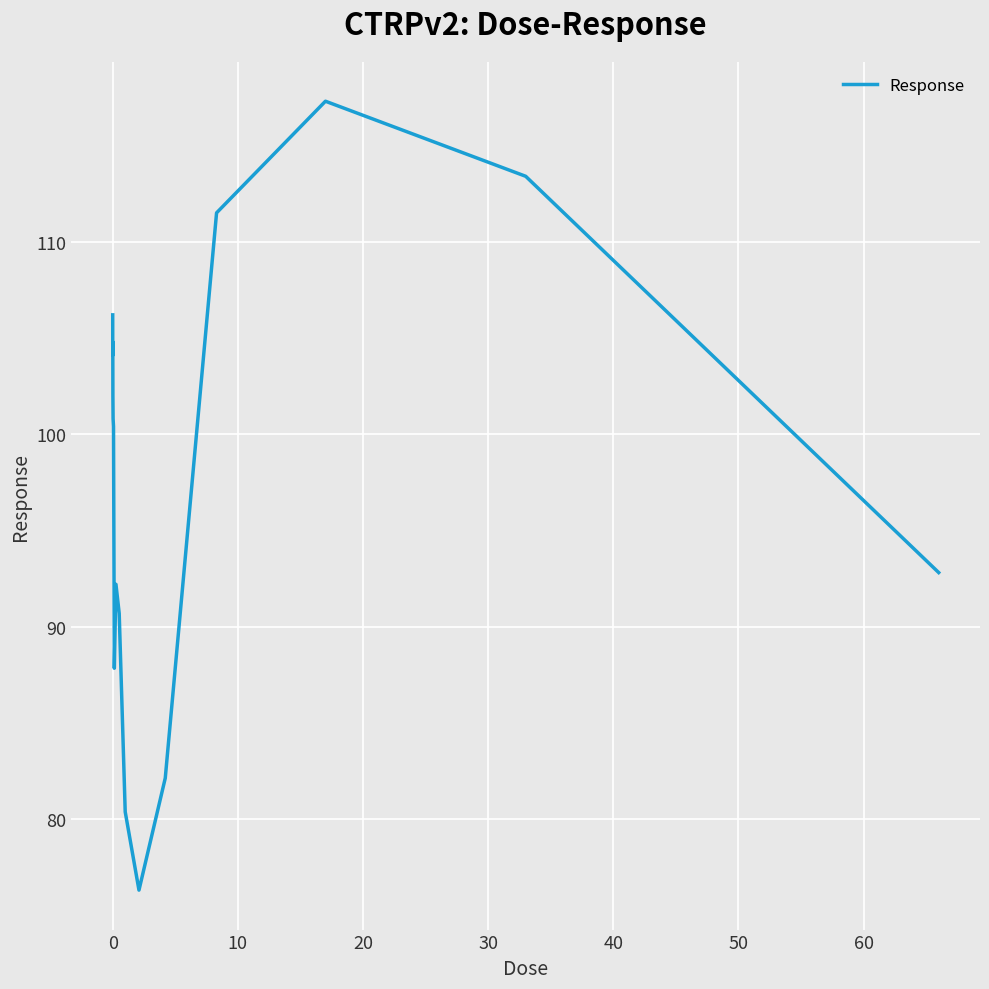

What is the average value?

97.7